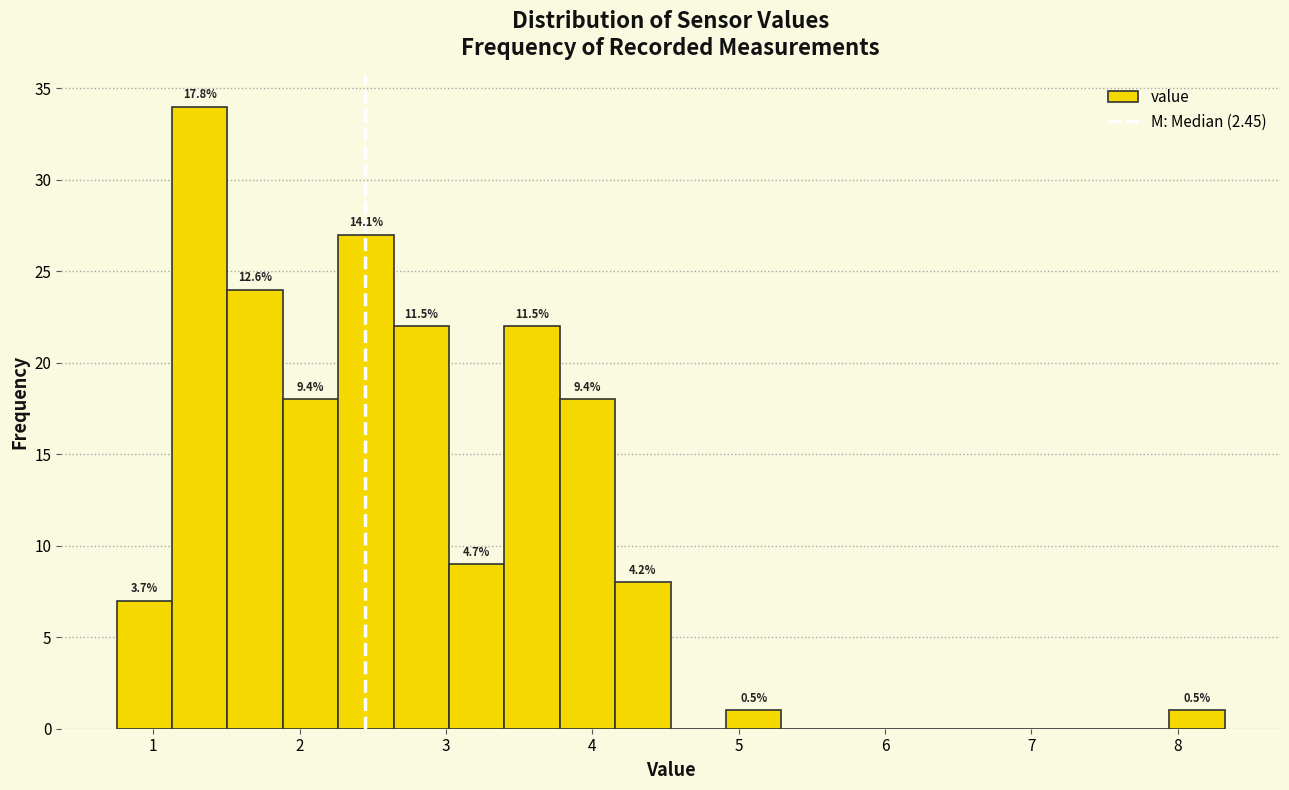

Read against the x-axis, roughly where is the centre of the tallest bar?

1.3